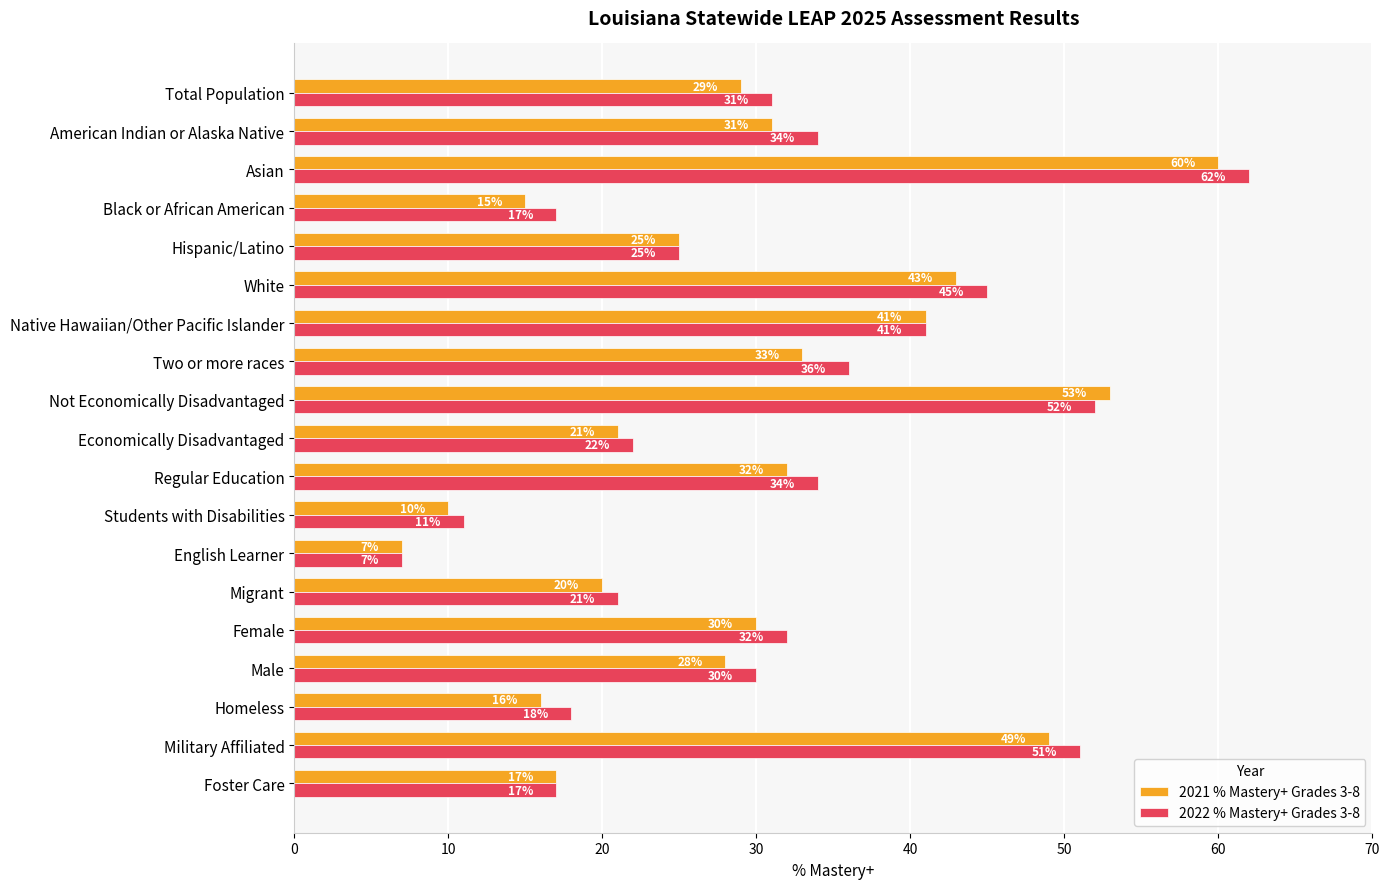

True or false: 2022 % Mastery+ Grades 3-8 has a value of 17 at Foster Care.

True